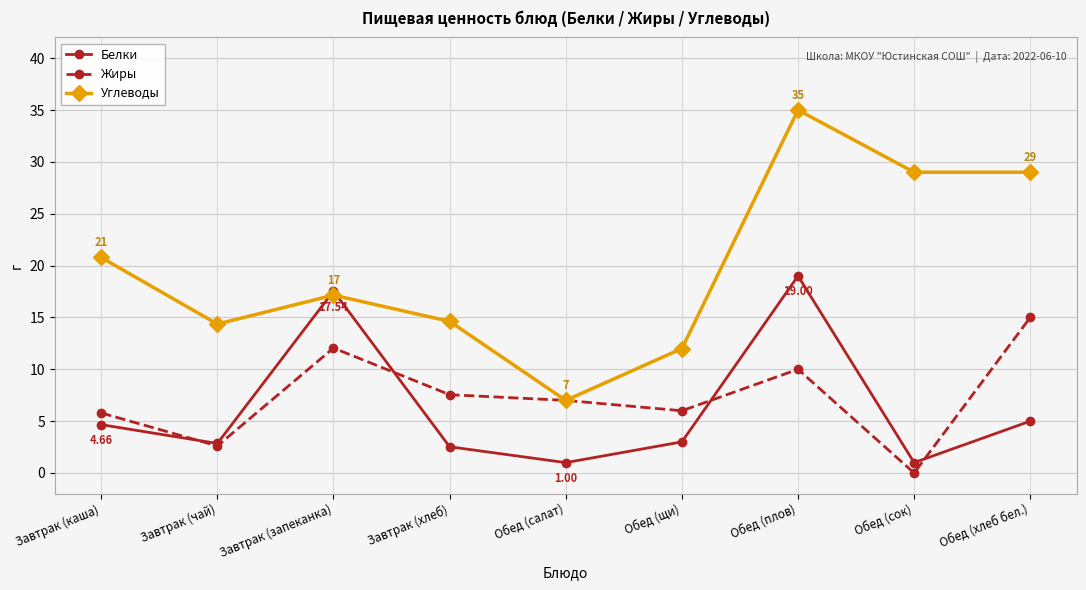

What is the label of the 7th point from the right?

Завтрак (запеканка)